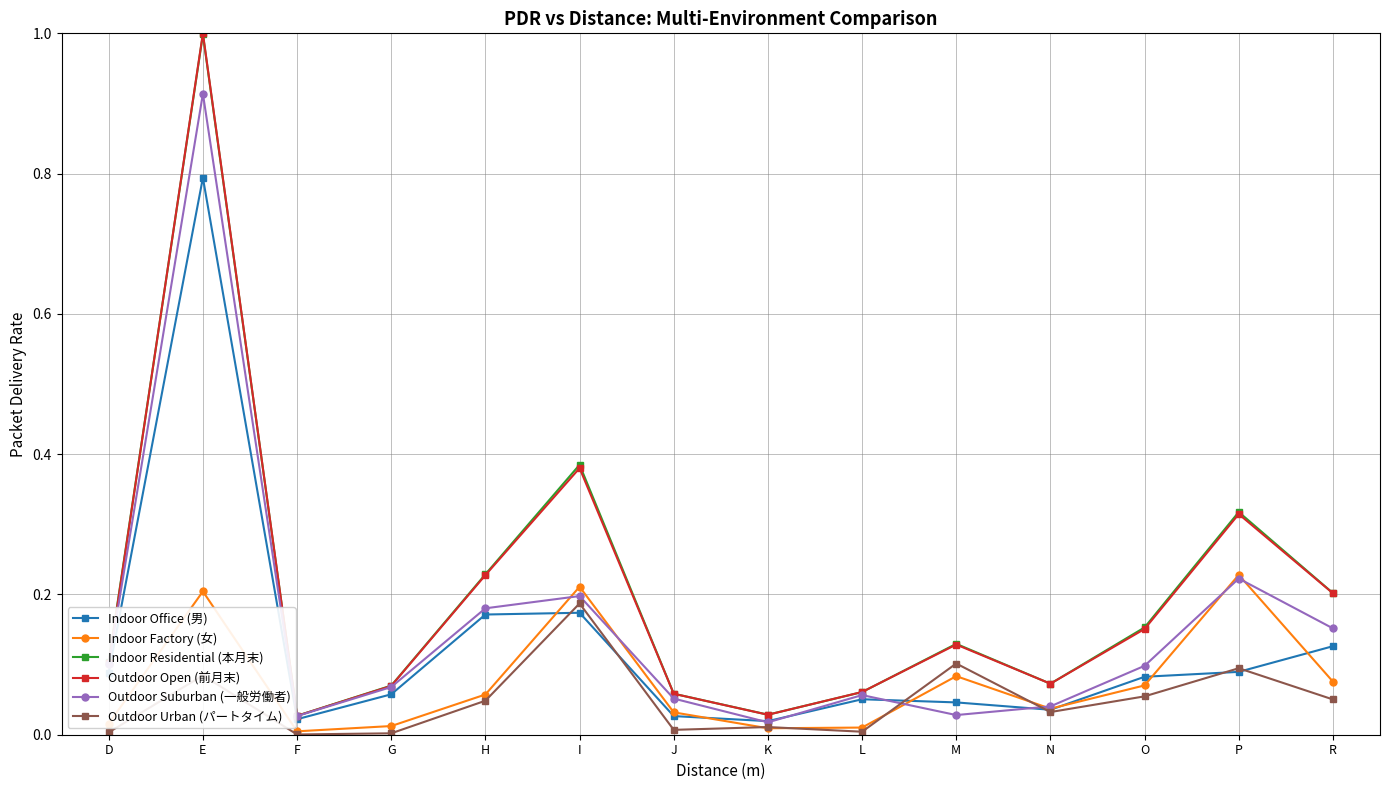

True or false: Outdoor Urban (パートタイム) has a value of 0.0 at G.

True